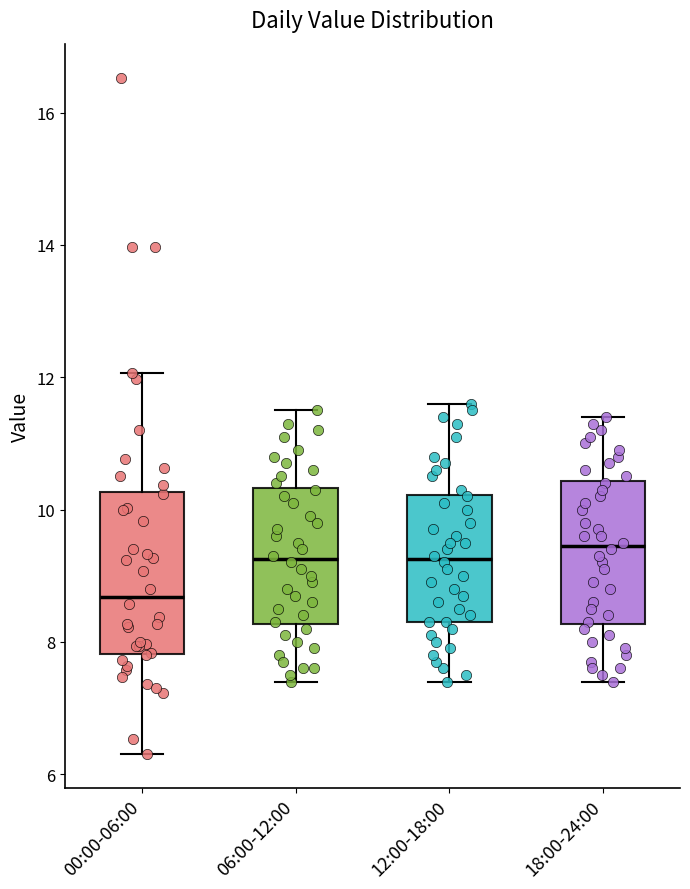

Comparing the boxes themselves (not the whiskers), which one is the tallest?

00:00-06:00